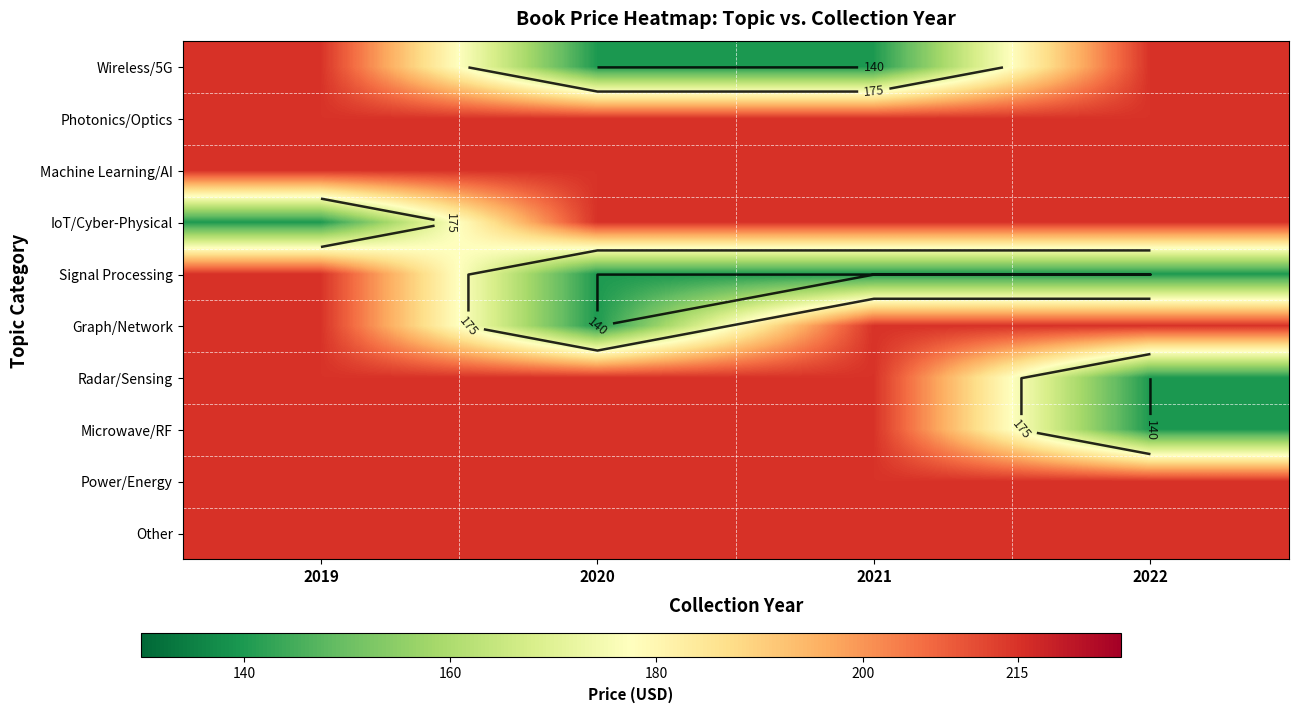

At which category does the chart reach its peak across all series?

2019